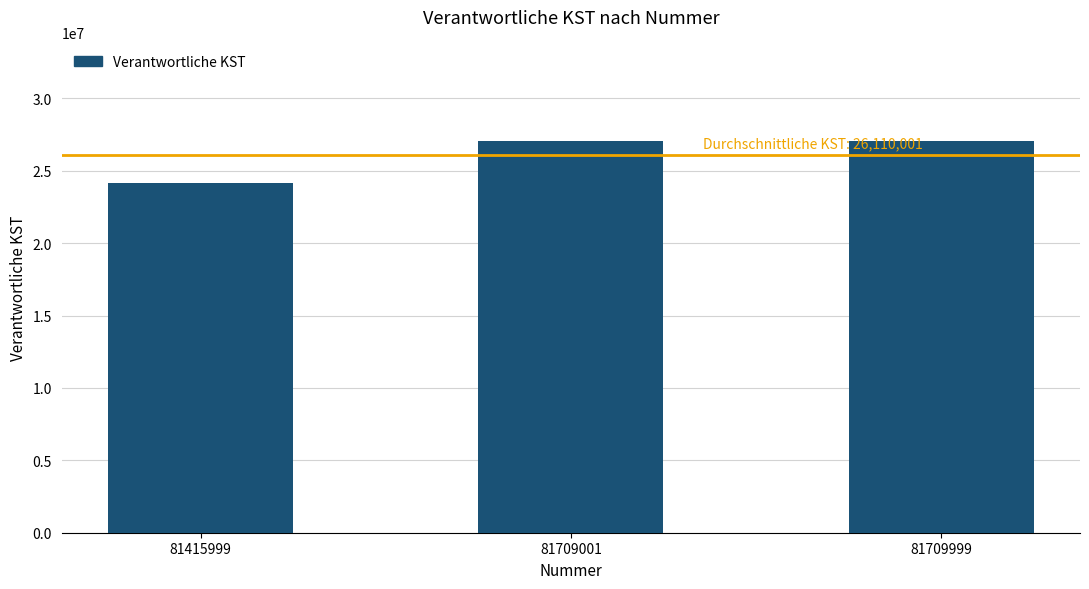

What is the value of the 2nd bar from the left?

27090001